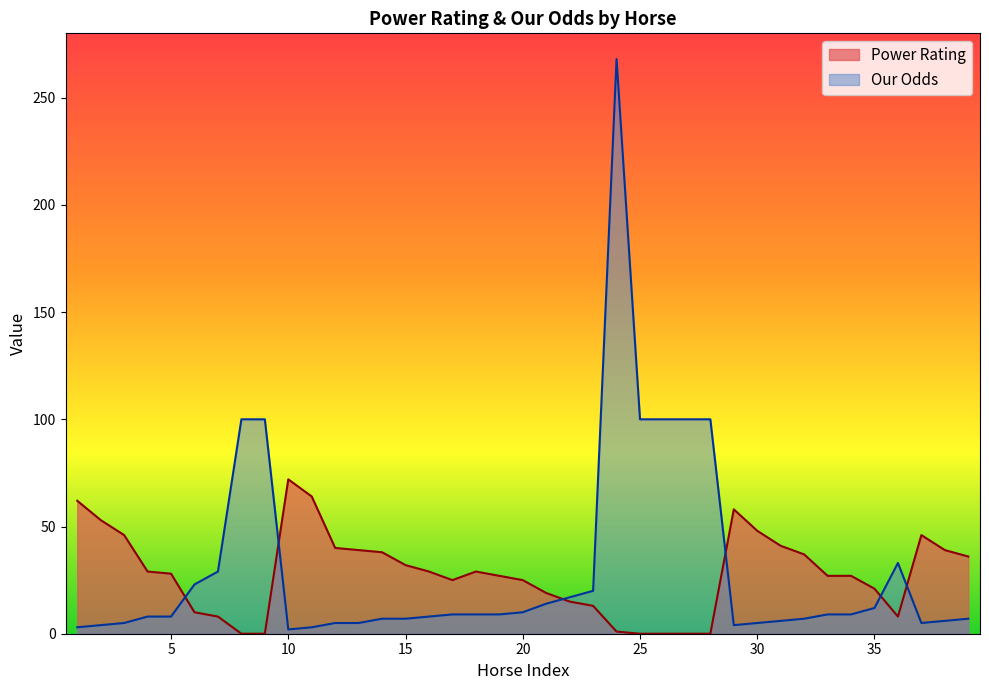

At which category is the sum across all series the highest?

24